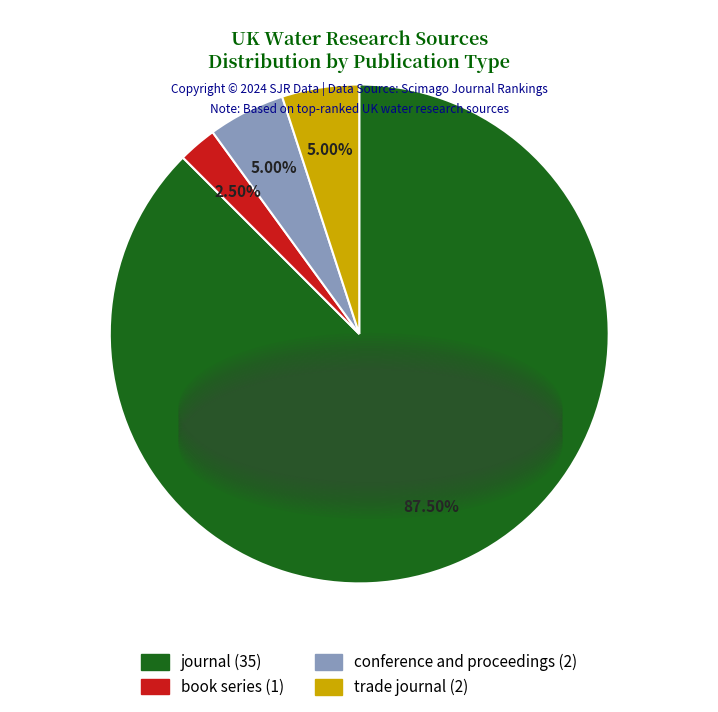

Which has a higher value, conference and proceedings or journal?

journal